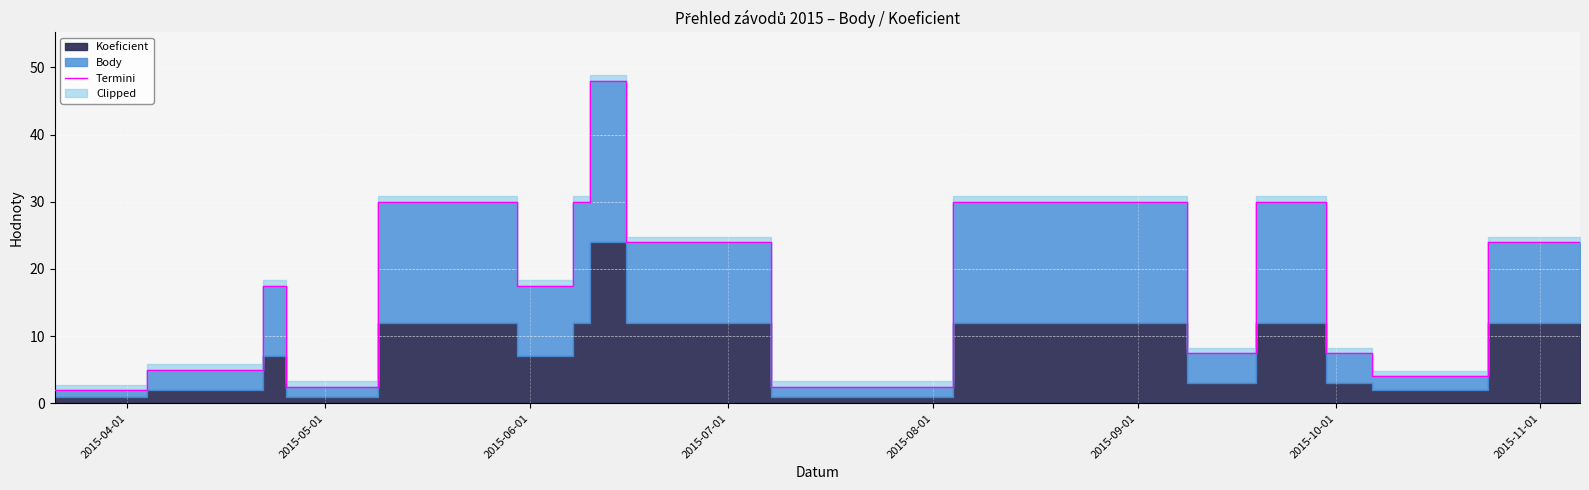

Reading left to right, list all the values displayed in this chart.

2.0	5.0	17.5	2.5	30.0	17.5	30.0	48.0	24.0	24.0	2.5	30.0	30.0	7.5	30.0	7.5	4.0	24.0